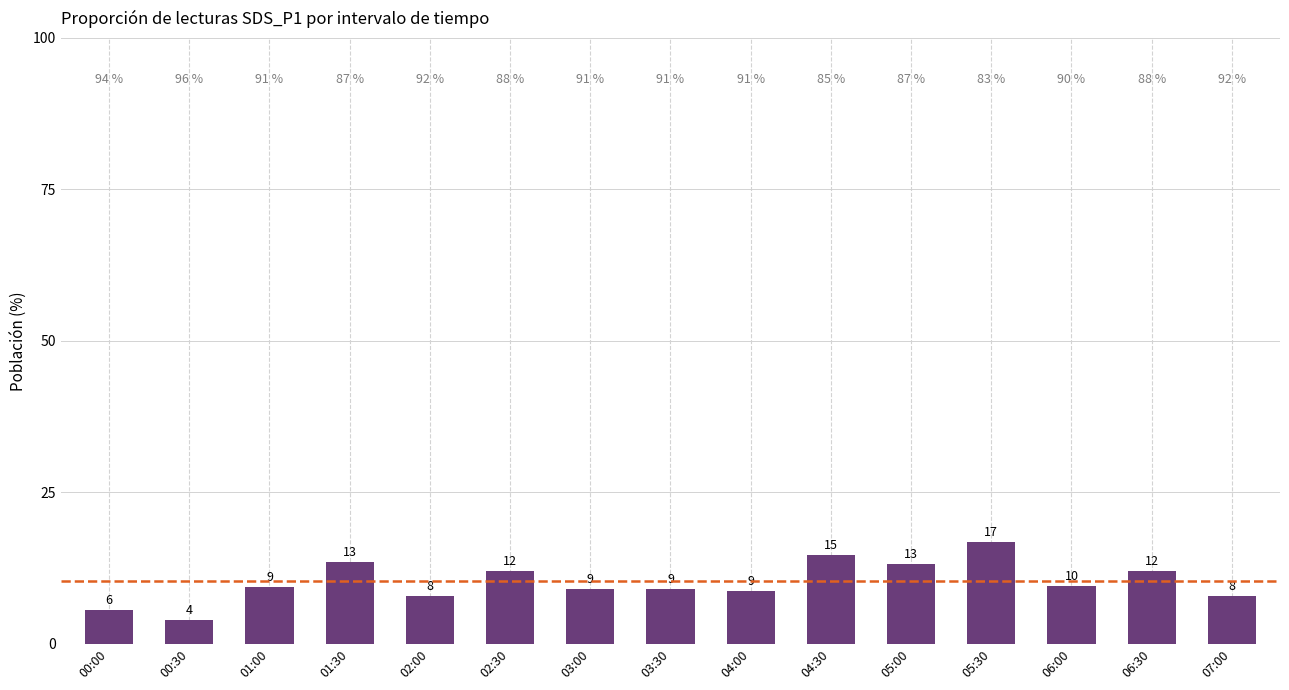

How many bars are there in total?

15